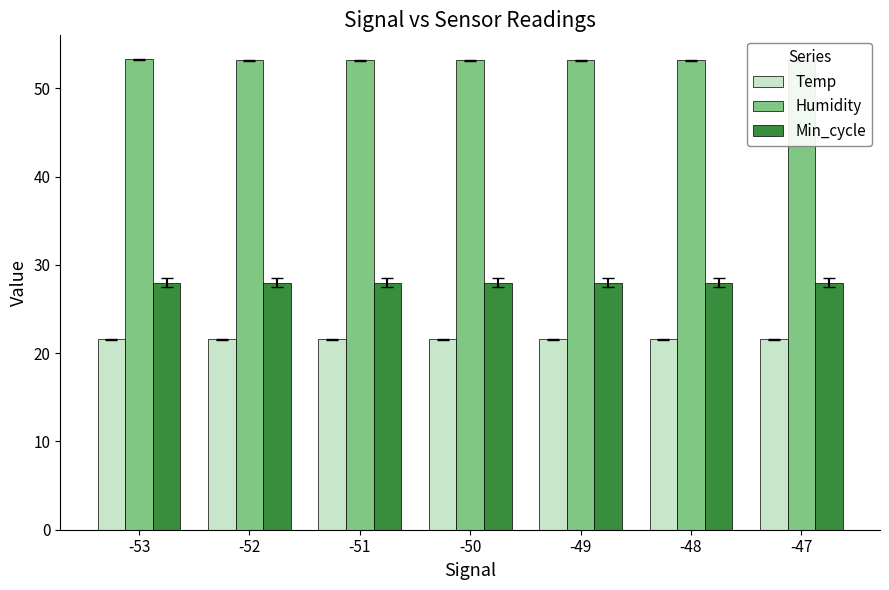

What are all the series names shown in the legend?

Temp, Humidity, Min_cycle